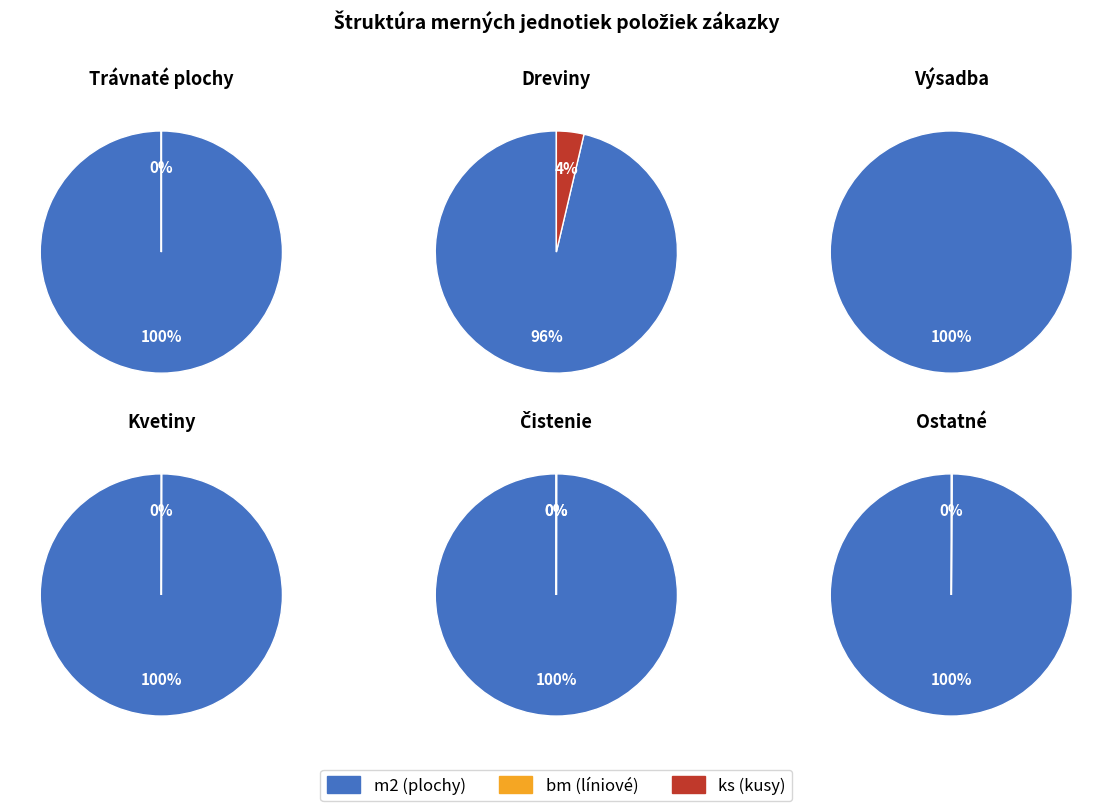

At 3, list the series in order from smallest to largest.

bm, ks, m2